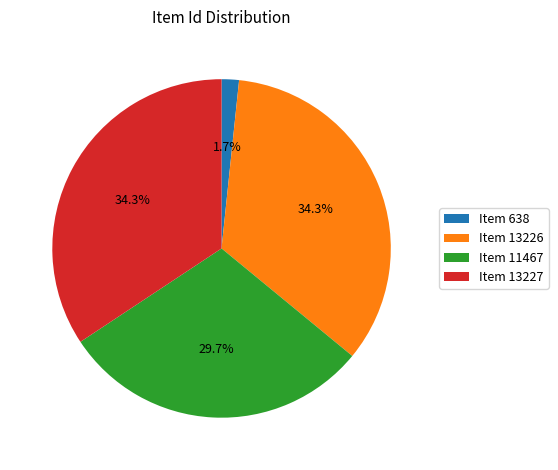

How much of the chart is everything except Item 11467?

70.3%